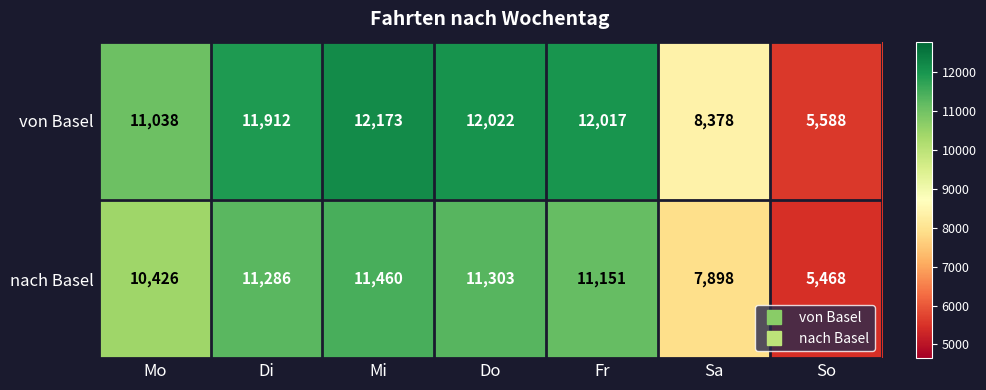

Which series has the widest spread of values?

von Basel